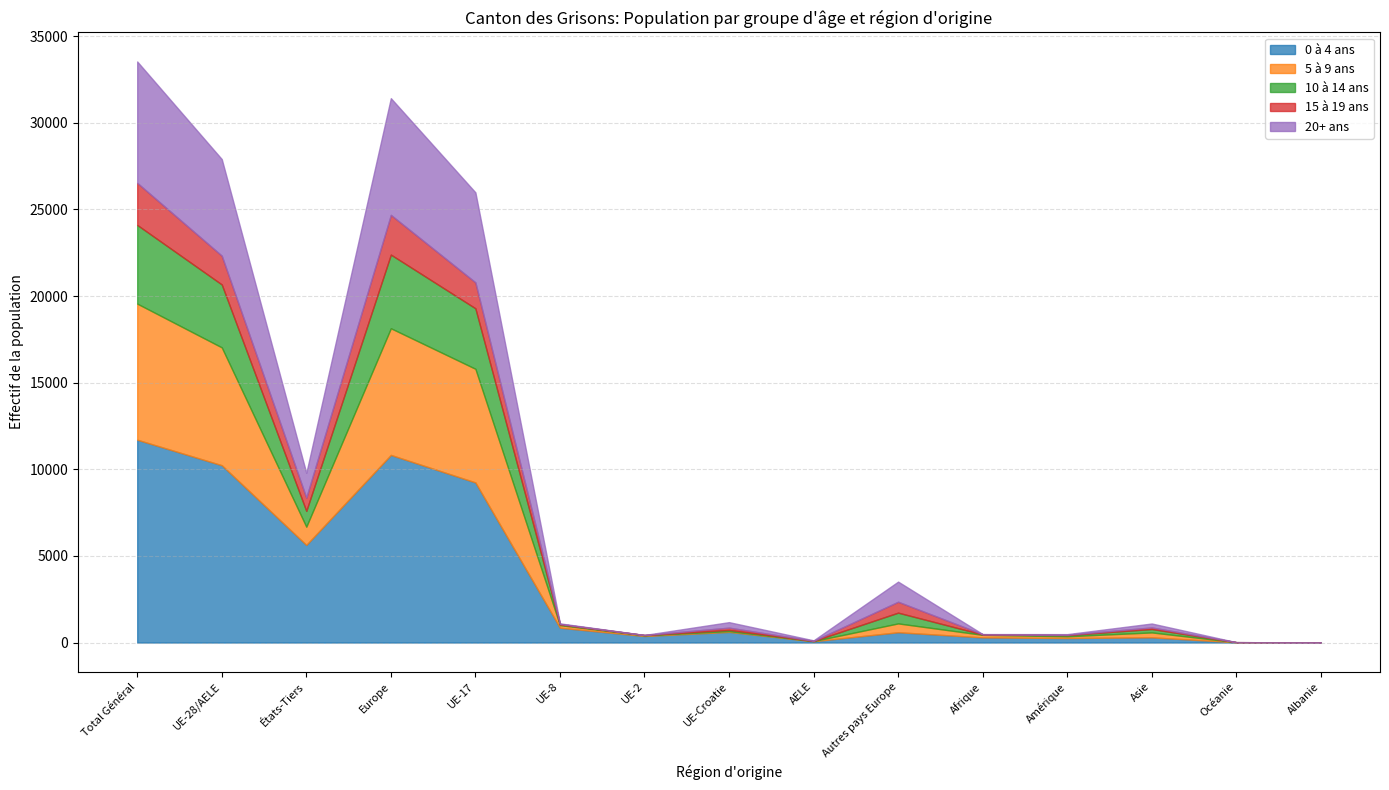

True or false: 0 à 4 ans has a value of 5634 at États-Tiers.

True